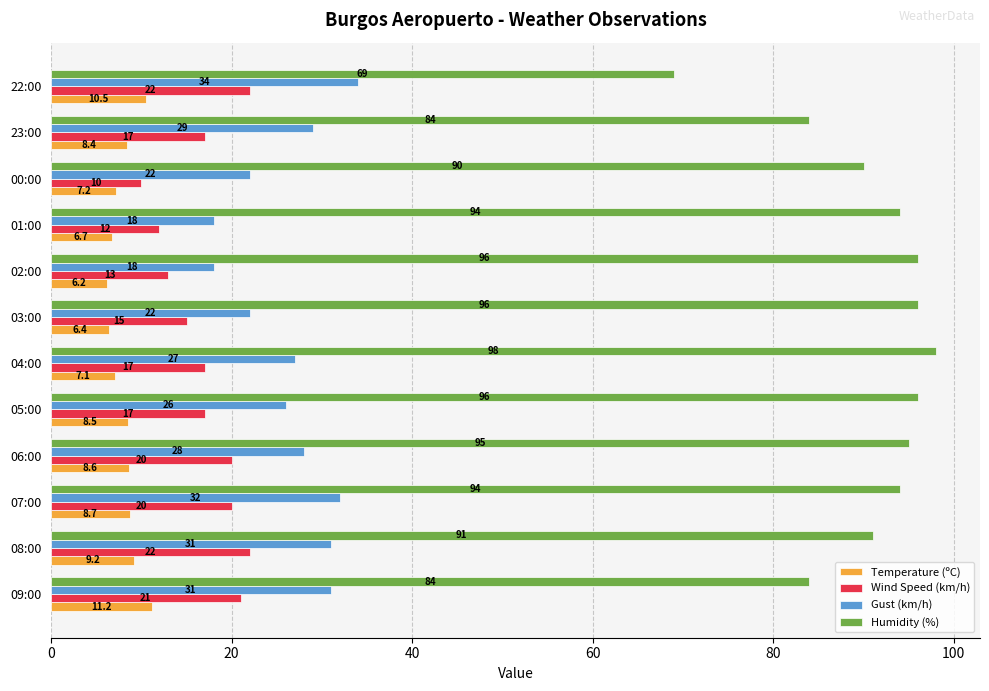

Which series has the largest range (max minus min)?

Humidity (%)